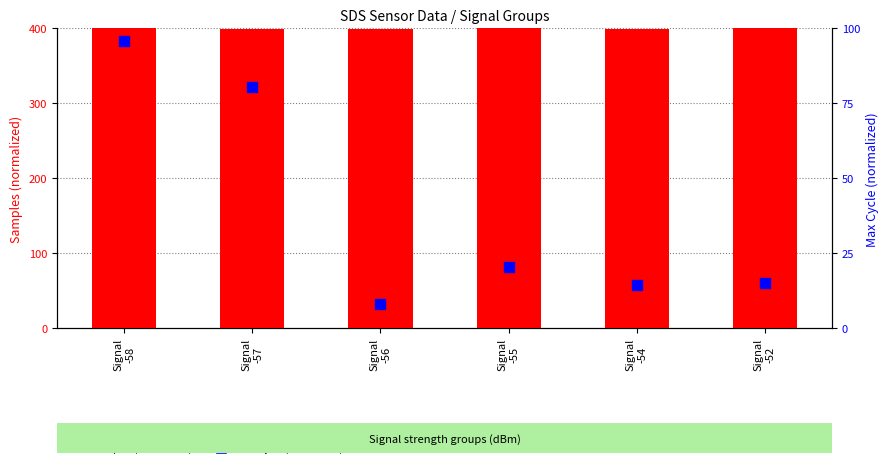

Which series has the largest total across all categories?

Samples (normalized)